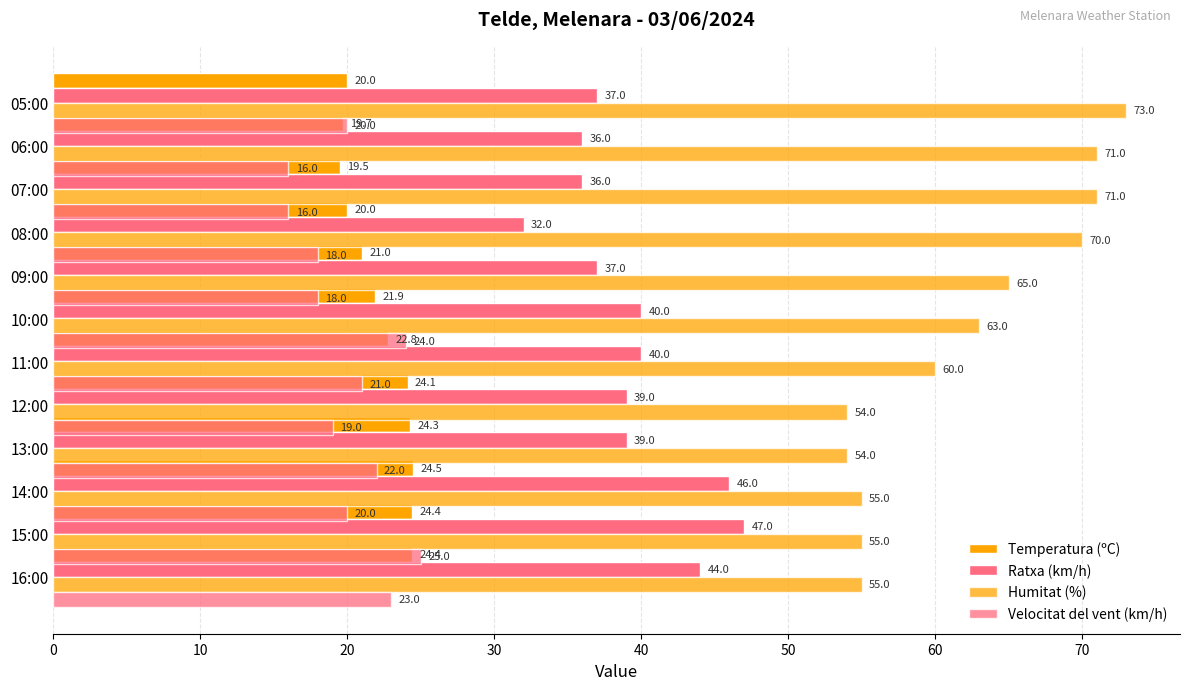

What is the sum of all Humitat (%) values?

746.0